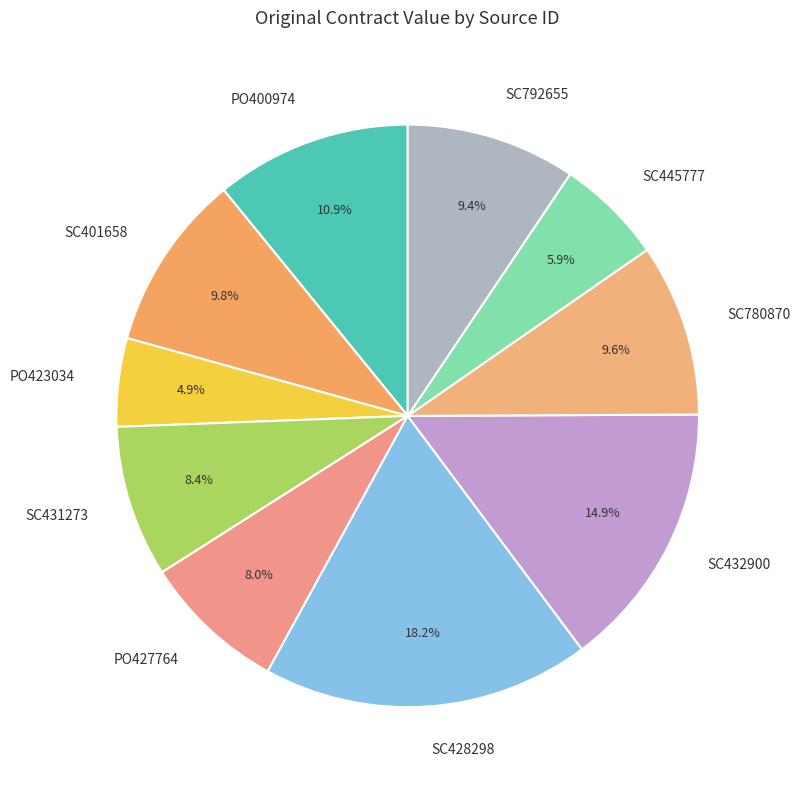

Is SC431273 the majority of the pie?

No